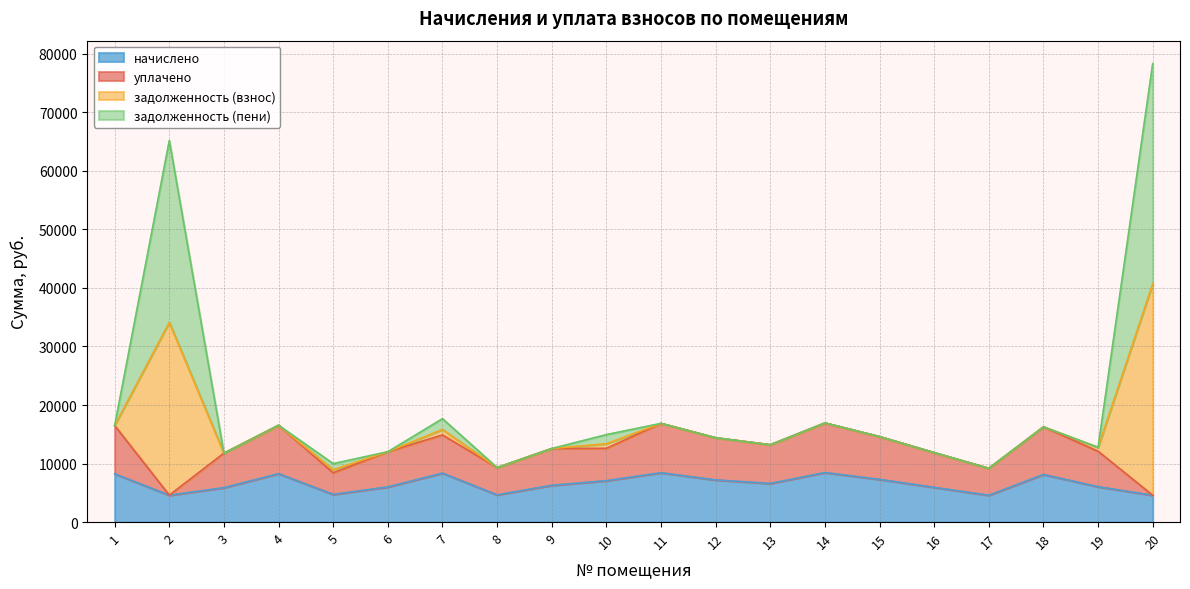

Which category has the lowest value in the задолженность (взнос) series?

17